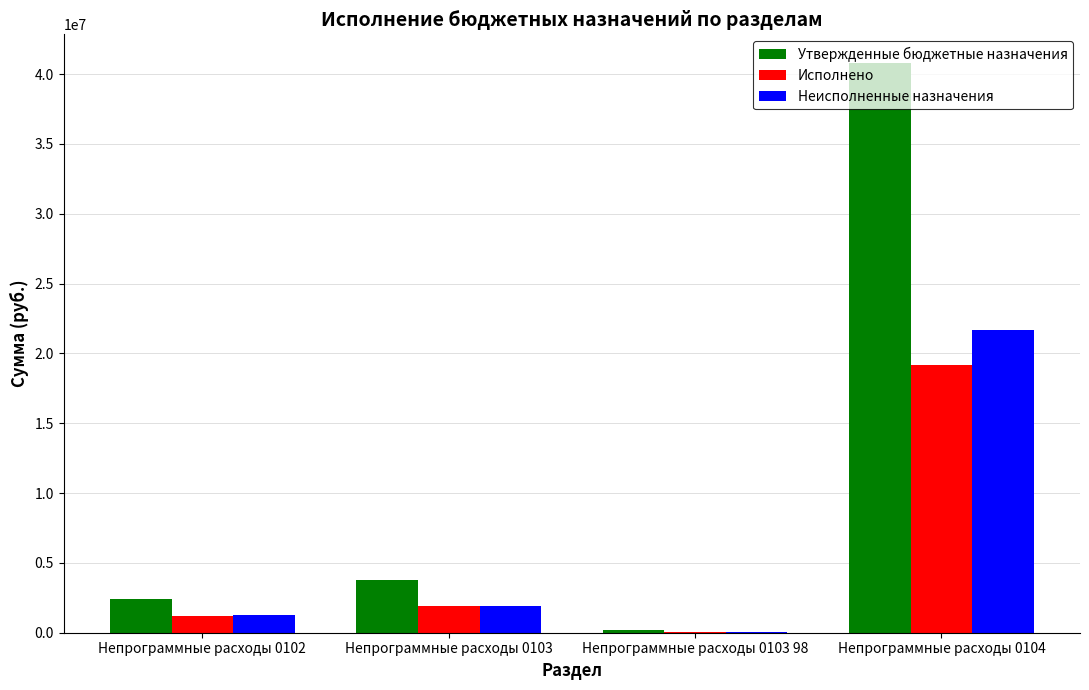

How many values in the Исполнено series exceed 1883125?

2